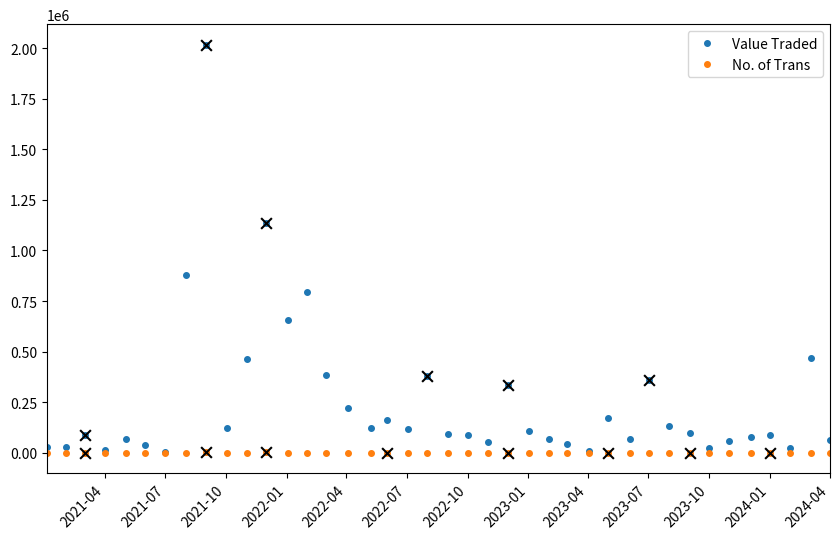

Which series has the largest range (max minus min)?

Value Traded